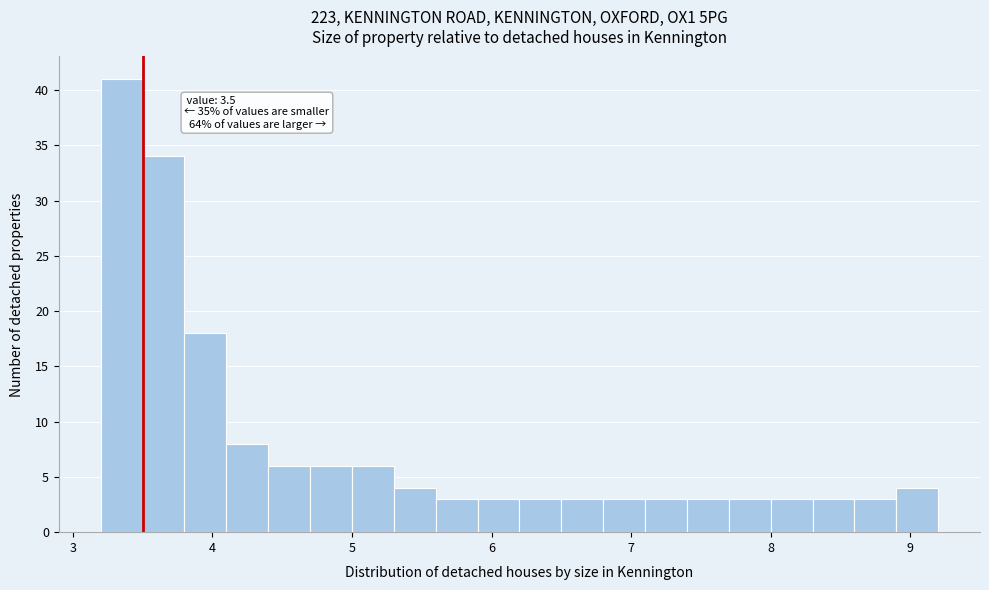

Read against the x-axis, roughly where is the centre of the tallest bar?

3.4